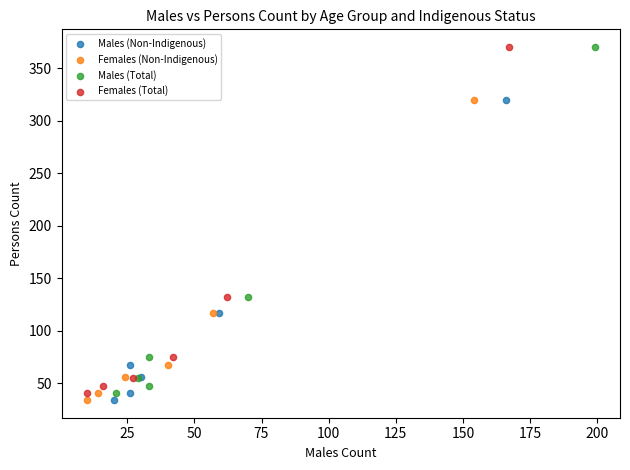

What are all the series names shown in the legend?

Males (Non-Indigenous), Females (Non-Indigenous), Males (Total), Females (Total)